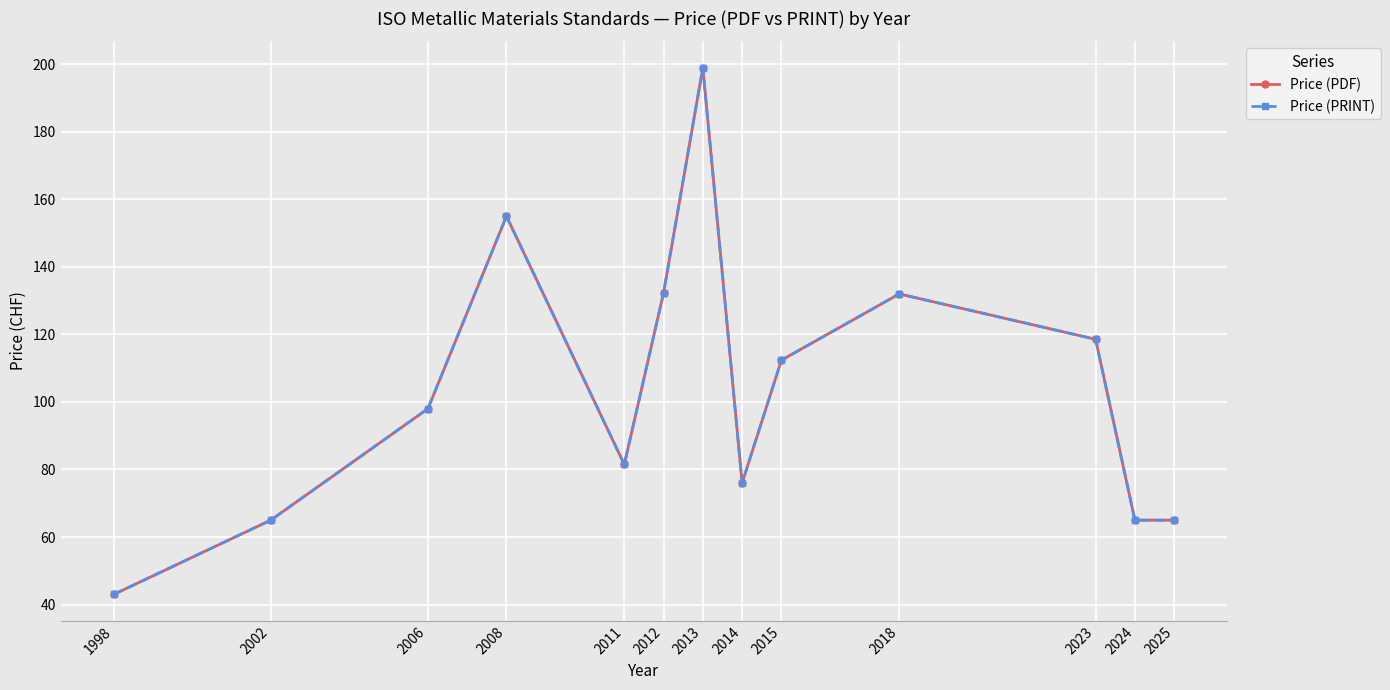

True or false: Price (PRINT) and Price (PDF) cross at least once.

False